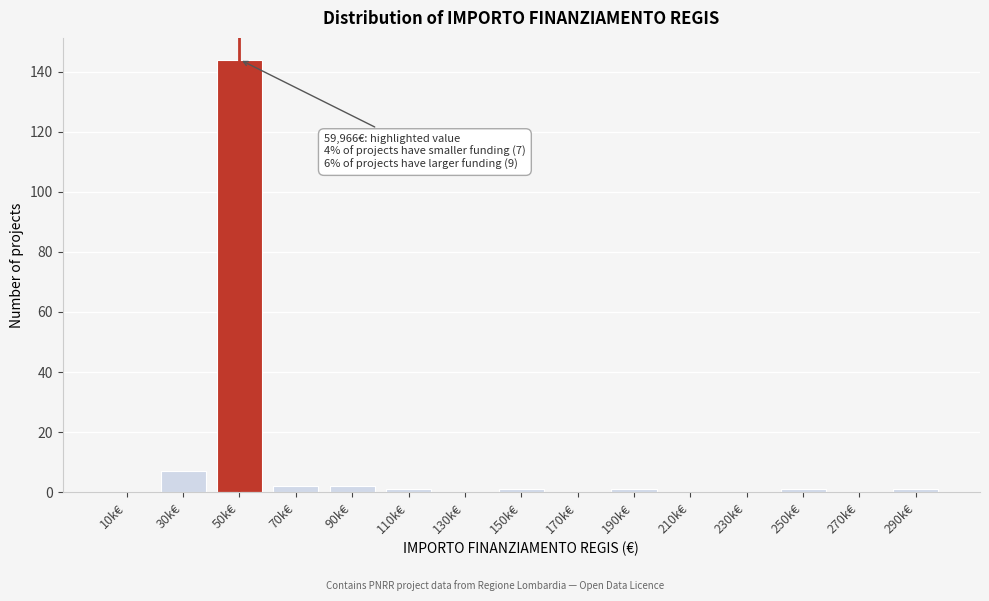

Reading left to right, what are all the values shown in this chart?

10k€=0	30k€=7	50k€=144	70k€=2	90k€=2	110k€=1	130k€=0	150k€=1	170k€=0	190k€=1	210k€=0	230k€=0	250k€=1	270k€=0	290k€=1